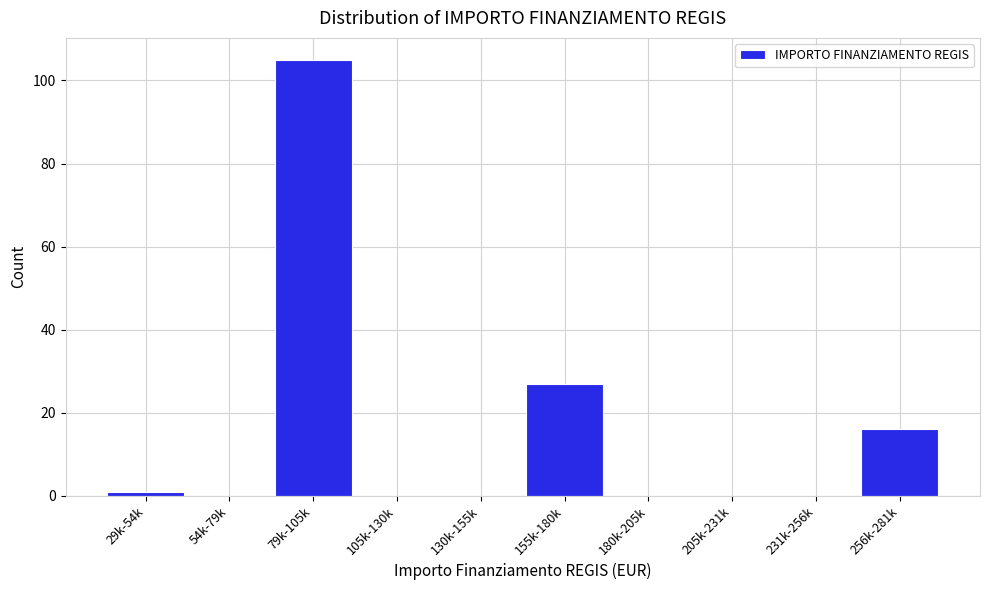

Reading right to left, extract all data points from this chart.

256k-281k=16	231k-256k=0	205k-231k=0	180k-205k=0	155k-180k=27	130k-155k=0	105k-130k=0	79k-105k=105	54k-79k=0	29k-54k=1